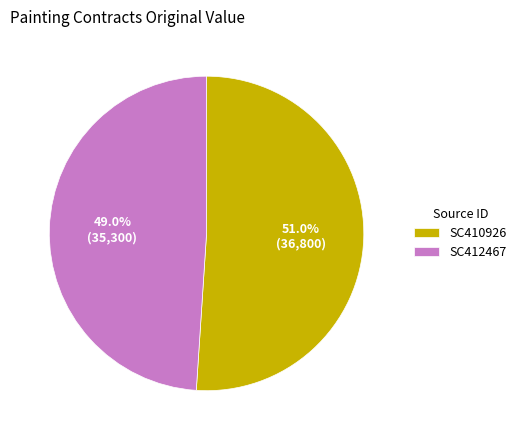

Which slice is the largest?

SC410926